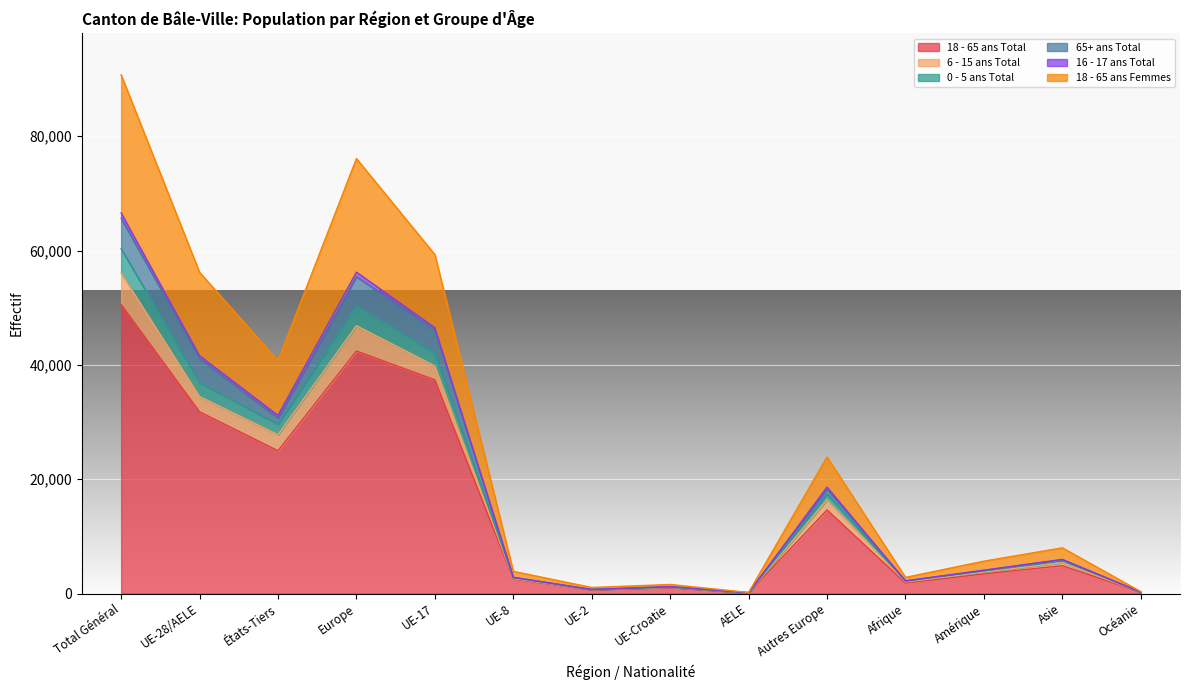

At which category is the sum across all series the highest?

Total Général